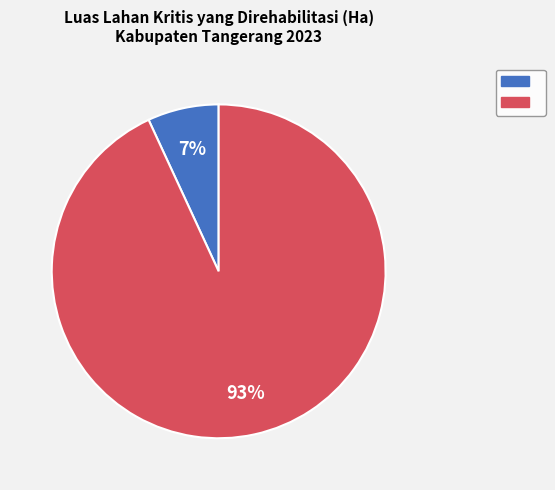

To the nearest percent, what is the average slice percentage?

50%